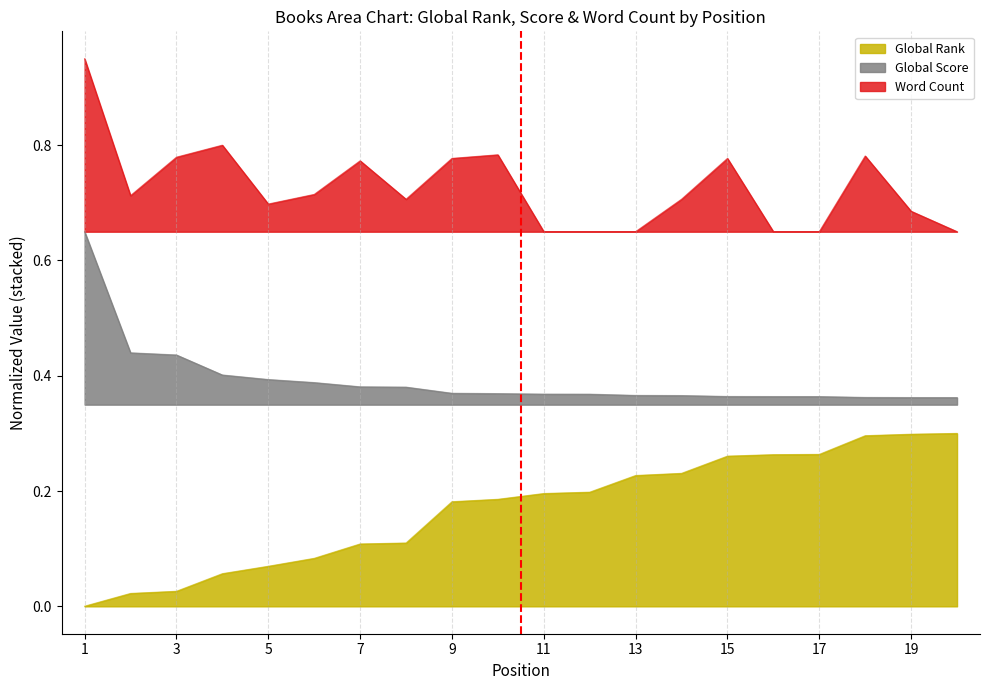

What is the sum of all Word Count values?

14.5